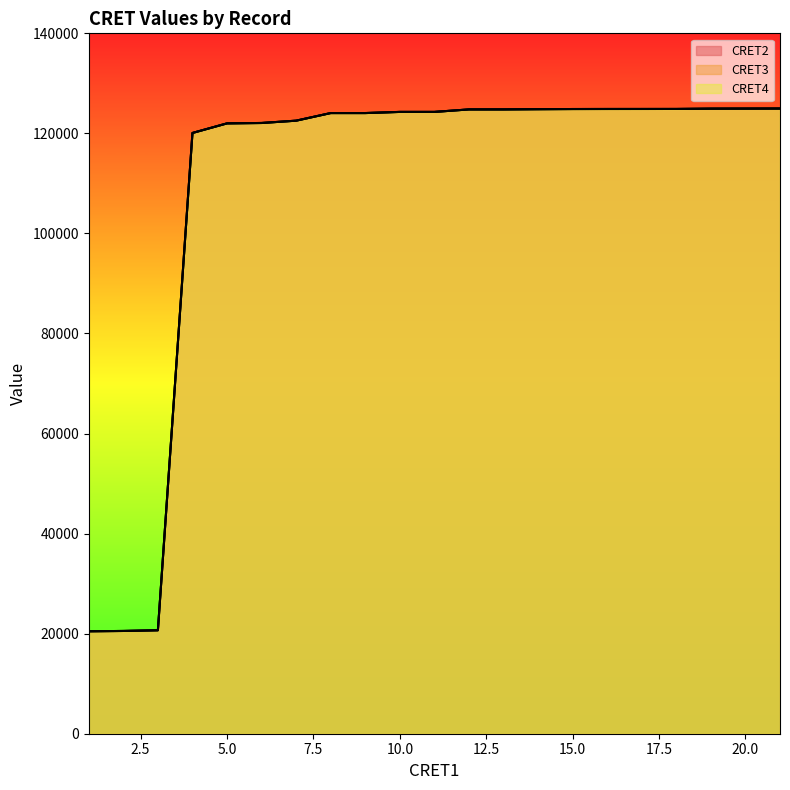

Does the chart have visible grid lines?

No